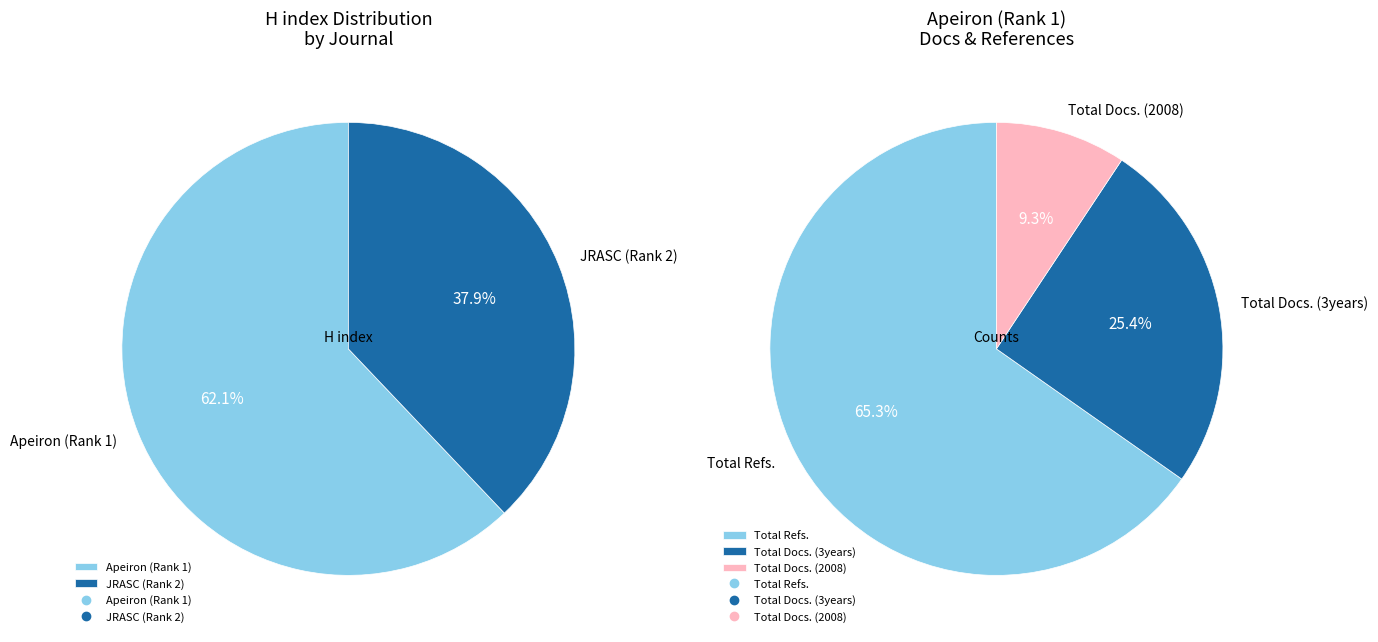

Which category has the smallest portion of the pie?

Journal of the Royal Astronomical Society of Canada